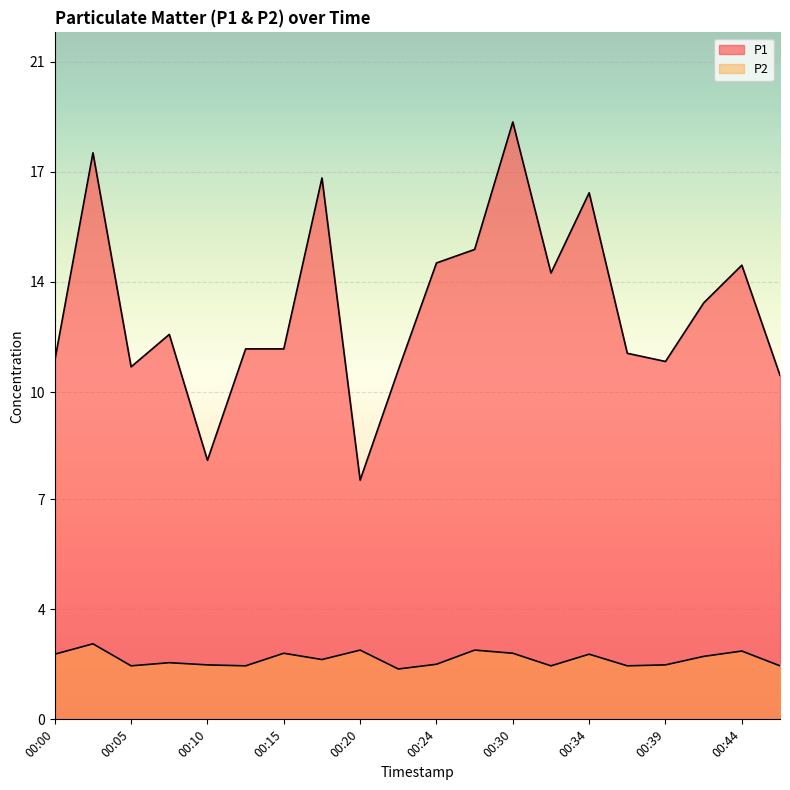

True or false: P1 and P2 cross at least once.

False